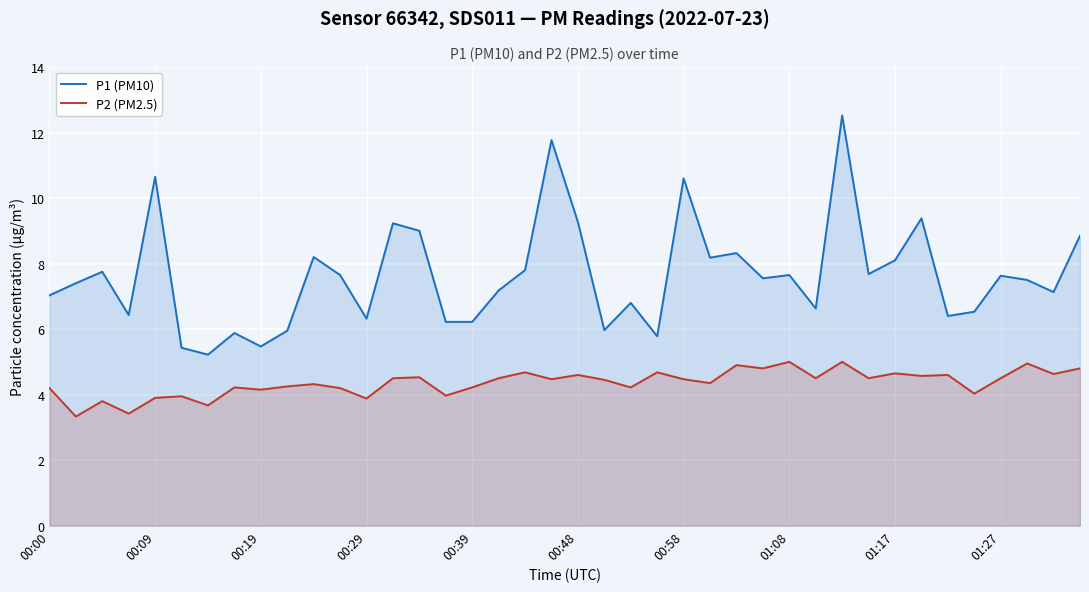

How many interior local valleys does the P2 (PM2.5) series have?

15